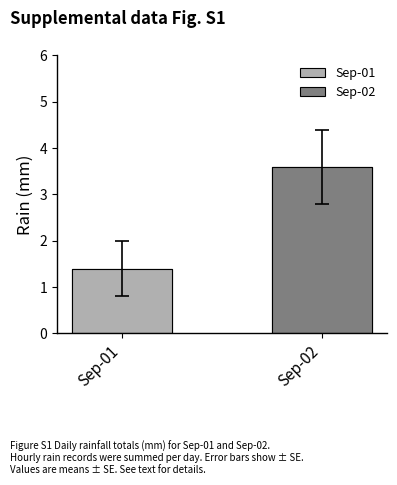

The value at 11:00 is -2.0. True or false?

False